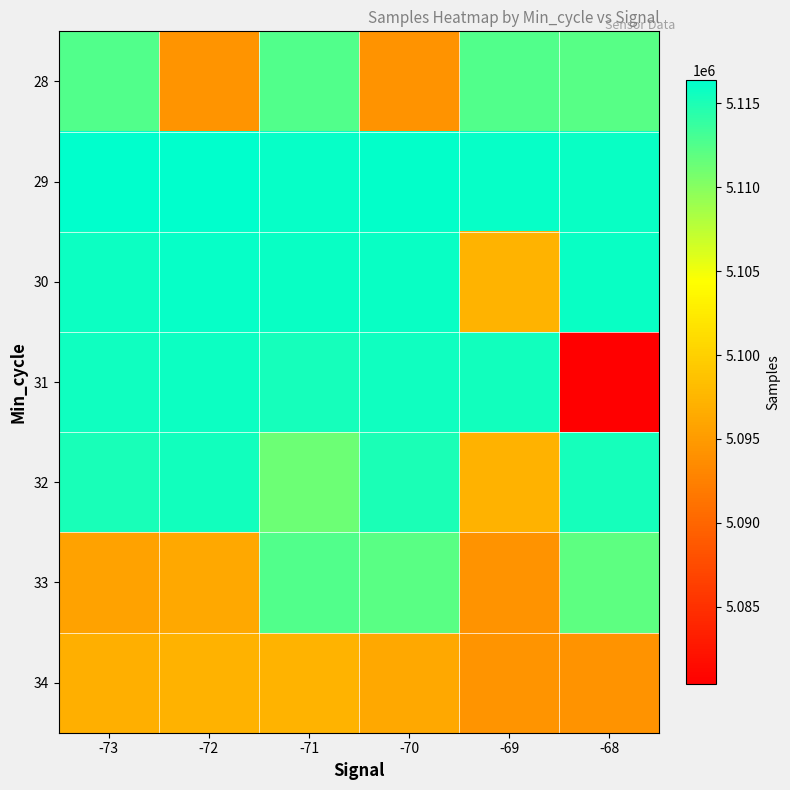

How many categories are shown in the chart?

6